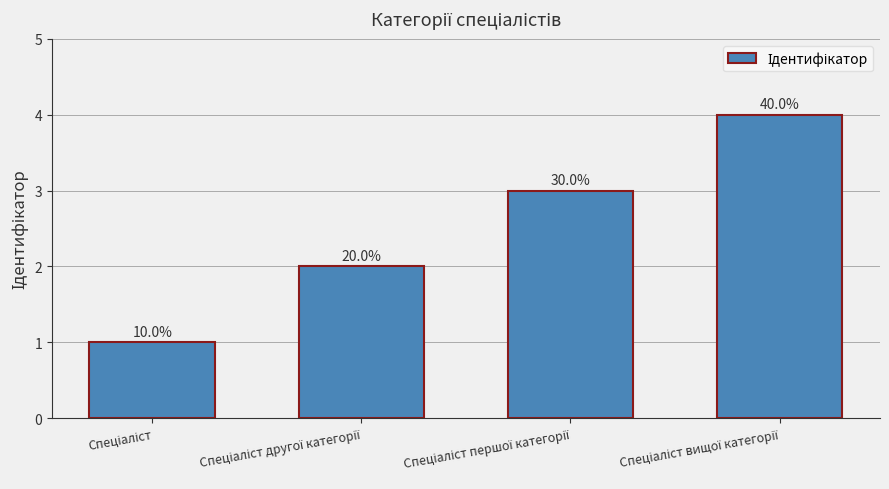

How many bars are there in total?

4